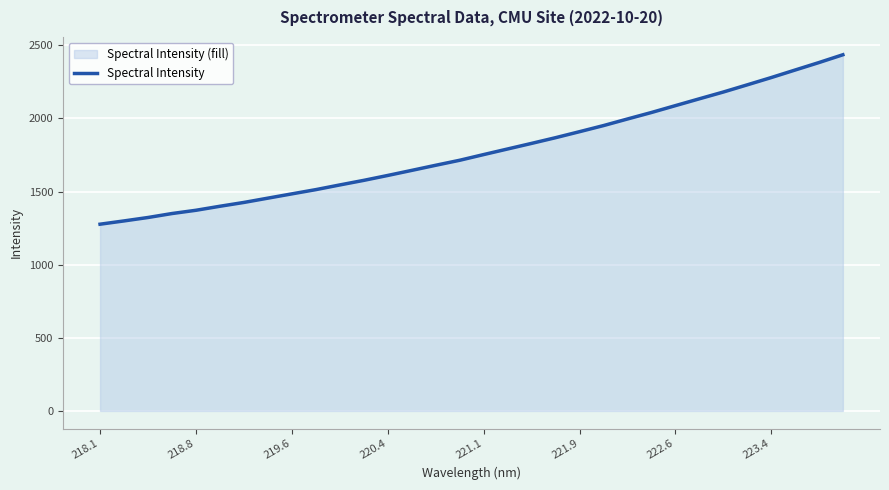

Is it true that the value at 218.8 is 1372.1?

True